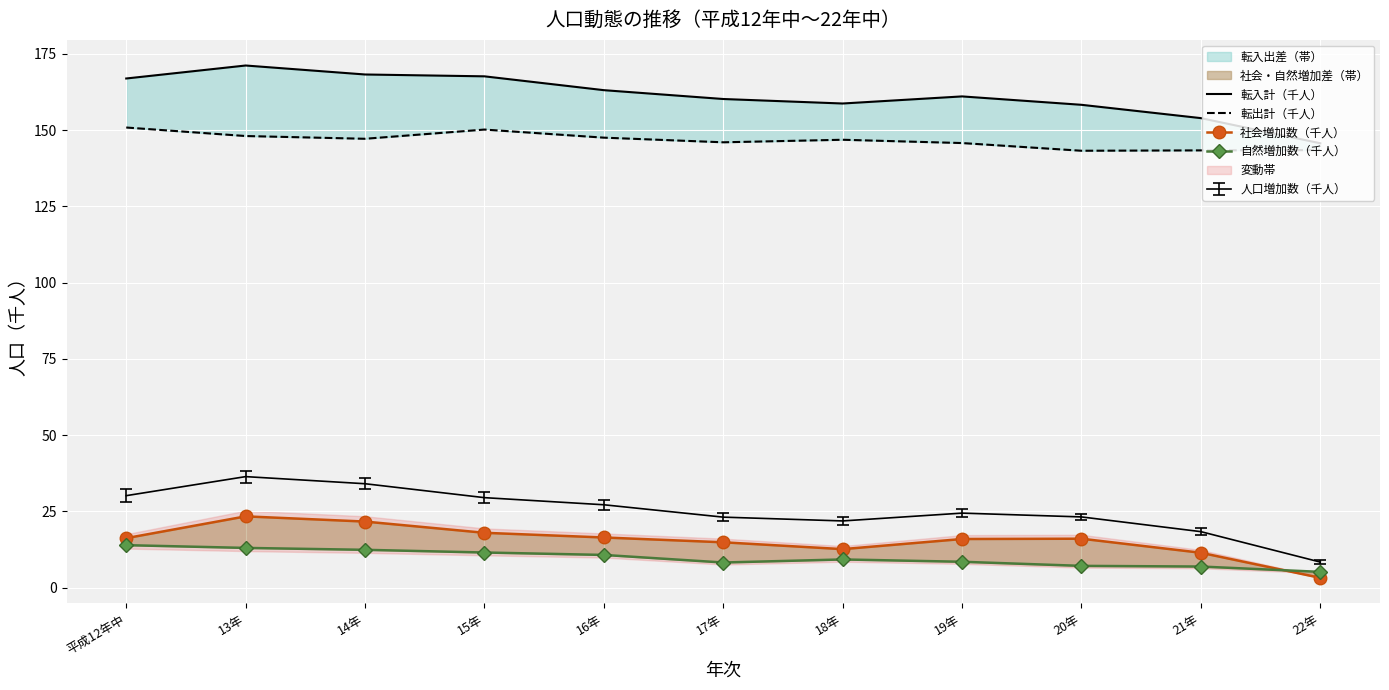

Where is 自然増加数（千人） nearest to the value 9?

18年